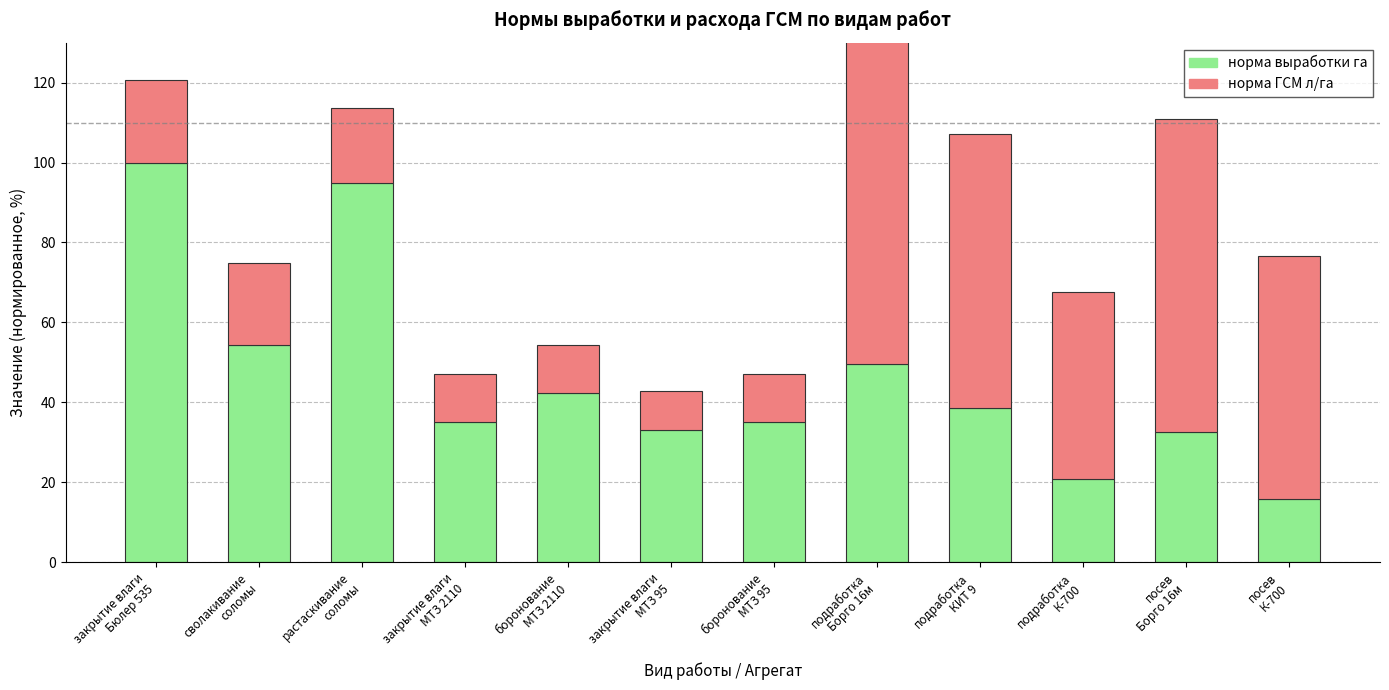

Is the value of норма выработки га at посев
Борго 16м greater than the value of норма ГСМ л/га at боронование
МТЗ 95?

Yes